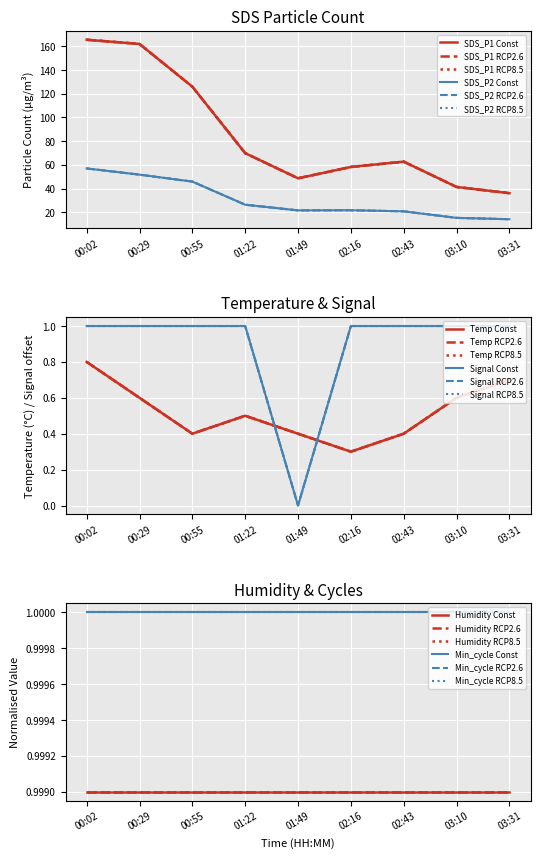

What position from the right is 02:16?

4